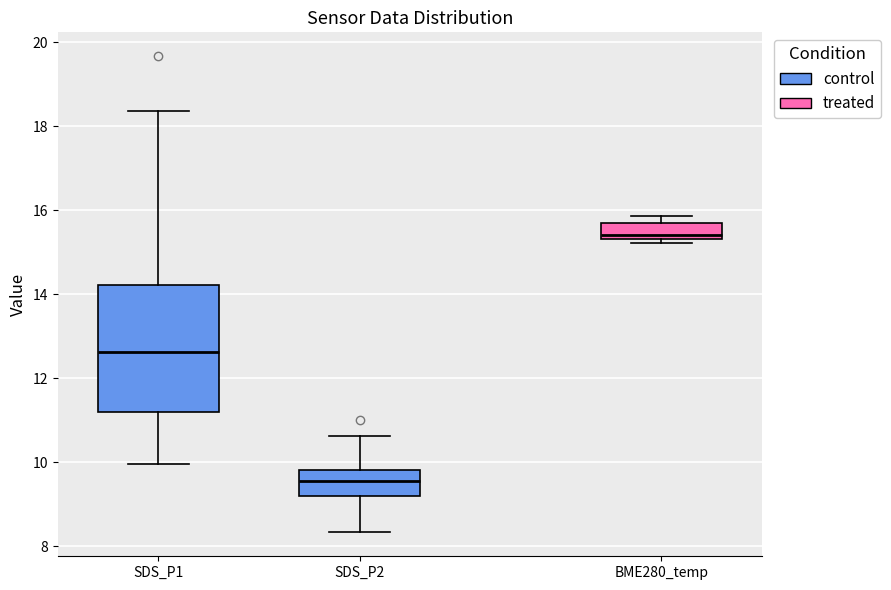

Reading left to right, read every box against the y-axis: the position of its median line, the range the box covers, and the ends of its whiskers. The values are not printed on the chart, so give them approximately, as read against the axis.

SDS_P1: median 12.6, box 11.2 to 14.2, whiskers 10.0 to 18.4
SDS_P2: median 9.6, box 9.2 to 9.8, whiskers 8.4 to 10.6
BME280_temp: median 15.4 (just above the box's lower edge), box 15.4 to 15.6, whiskers 15.2 to 15.8